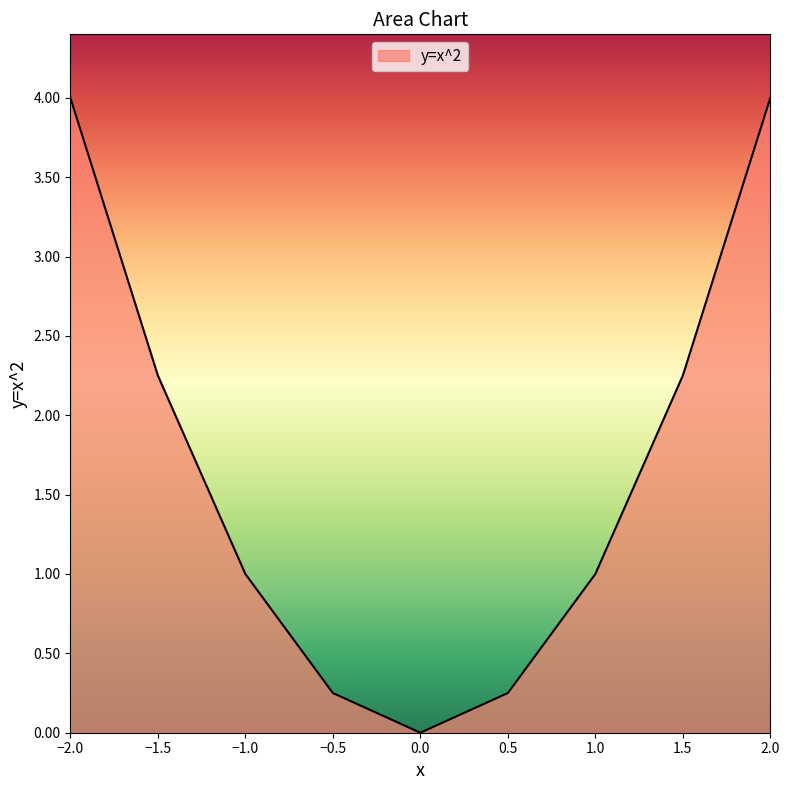

True or false: the data shows 0.1 at −0.5.

False